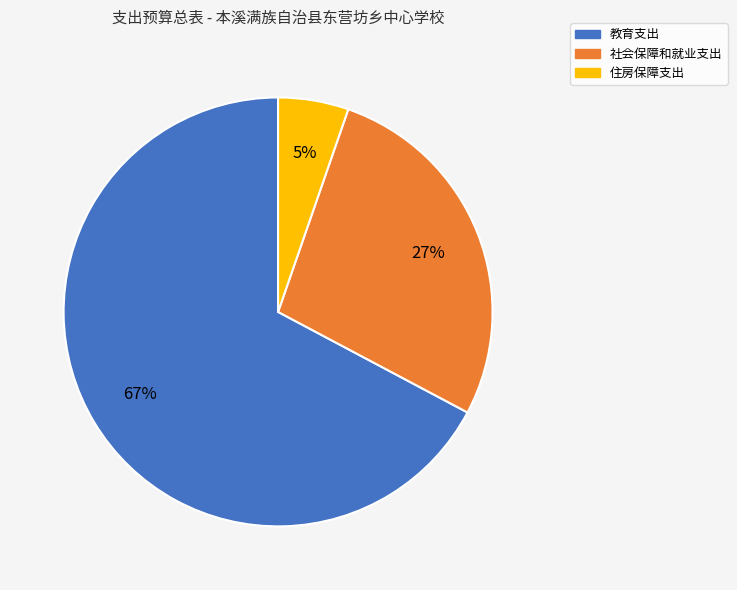

Count the number of slices in the pie.

3